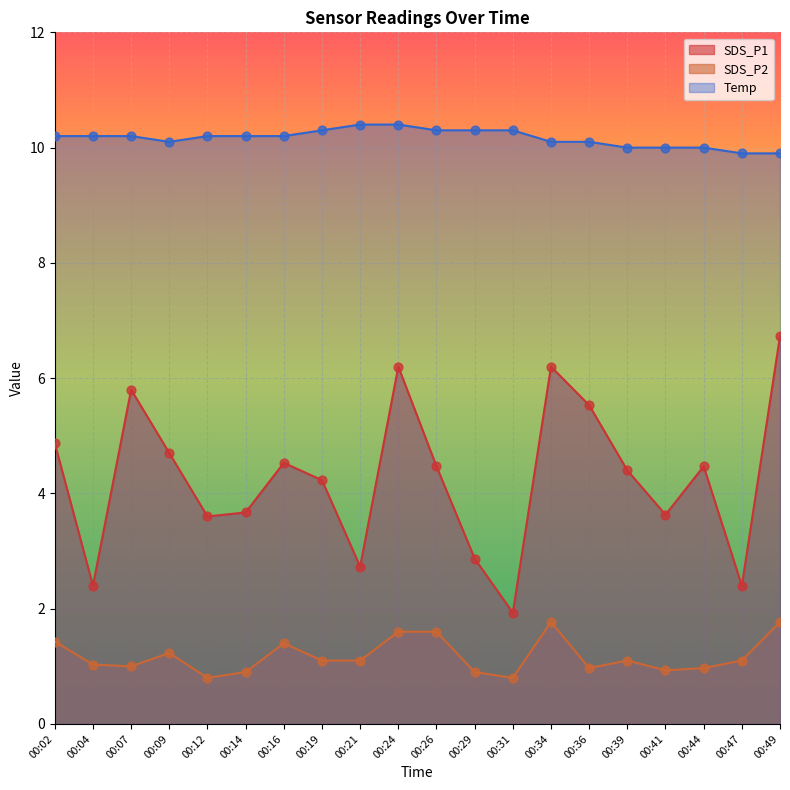

At which category is the sum across all series the highest?

00:49